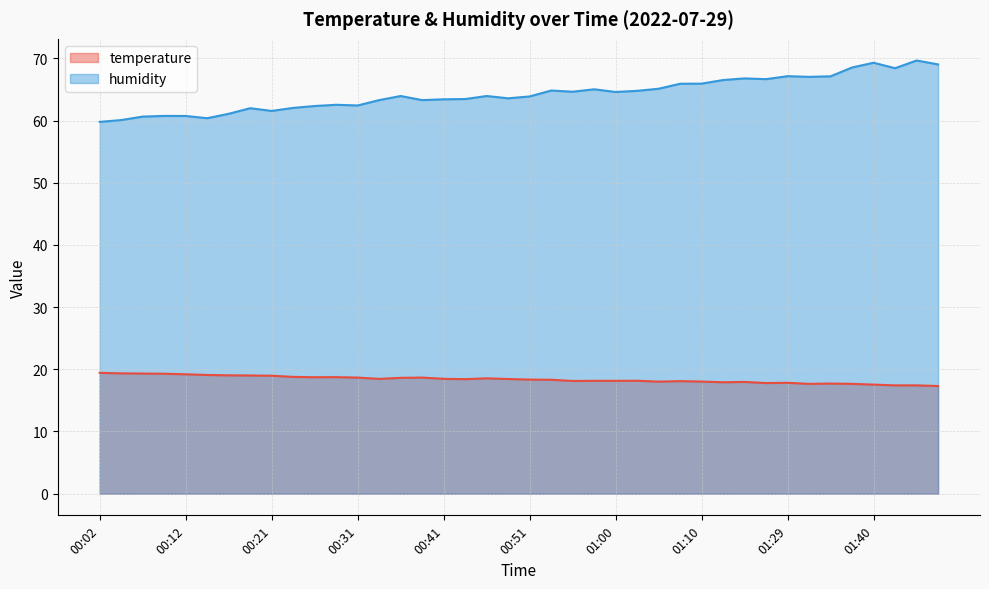

Which label corresponds to the smallest value in the chart?

01:48